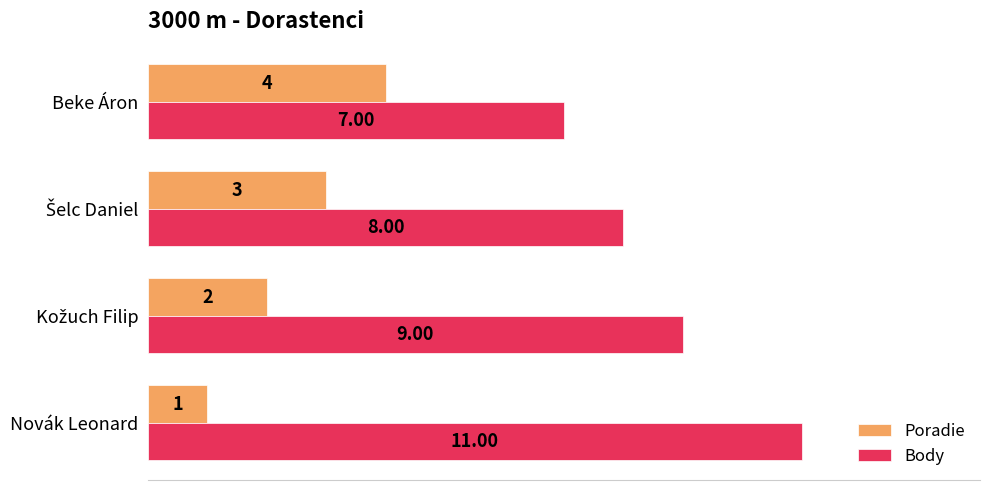

Between Novák Leonard and Beke Áron, which series saw the biggest shift?

Body